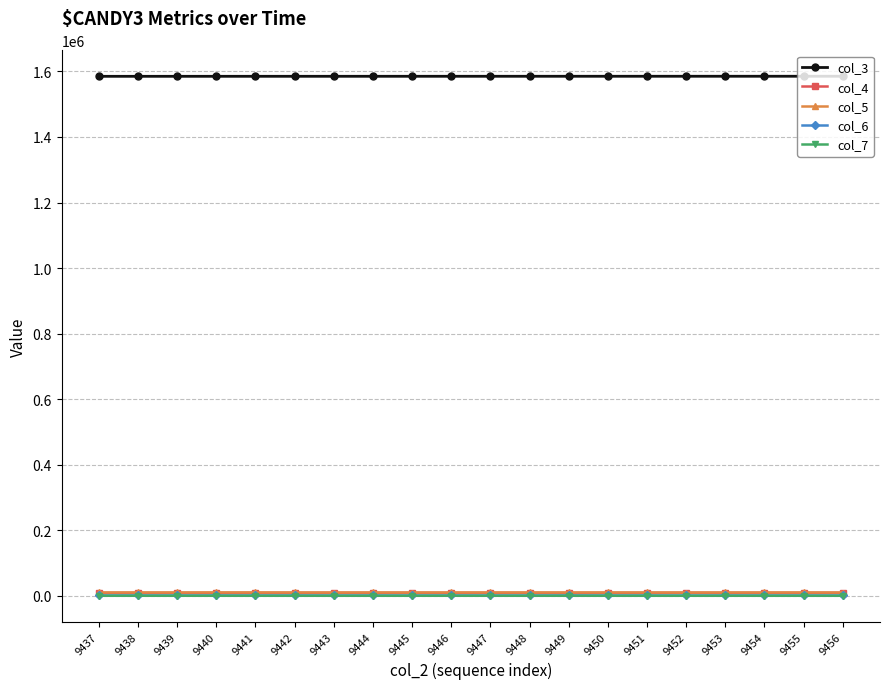

How many data points does each series have?

20